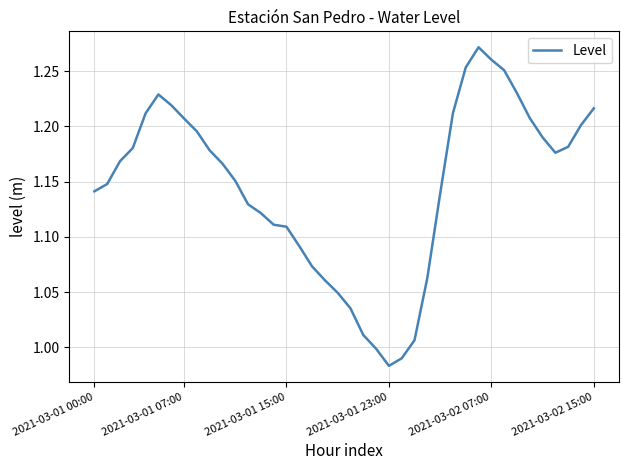

What is the difference between the maximum and minimum values?

0.3